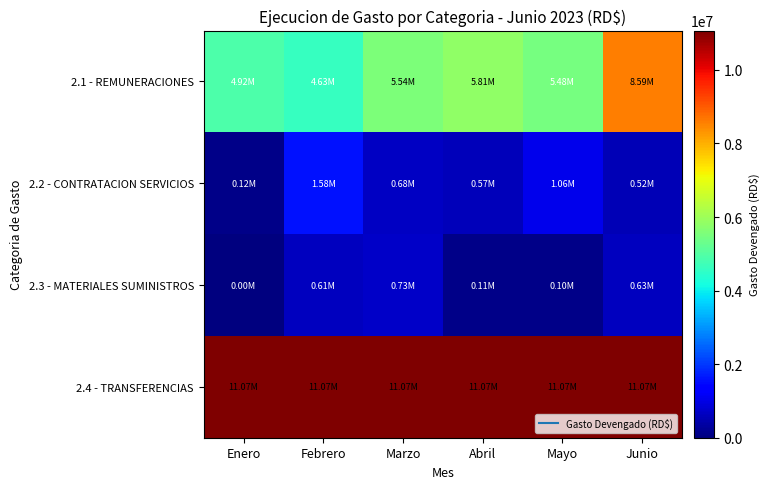

At Junio, list the series in order from largest to smallest.

2.4 - TRANSFERENCIAS, 2.1 - REMUNERACIONES, 2.3 - MATERIALES SUMINISTROS, 2.2 - CONTRATACION SERVICIOS